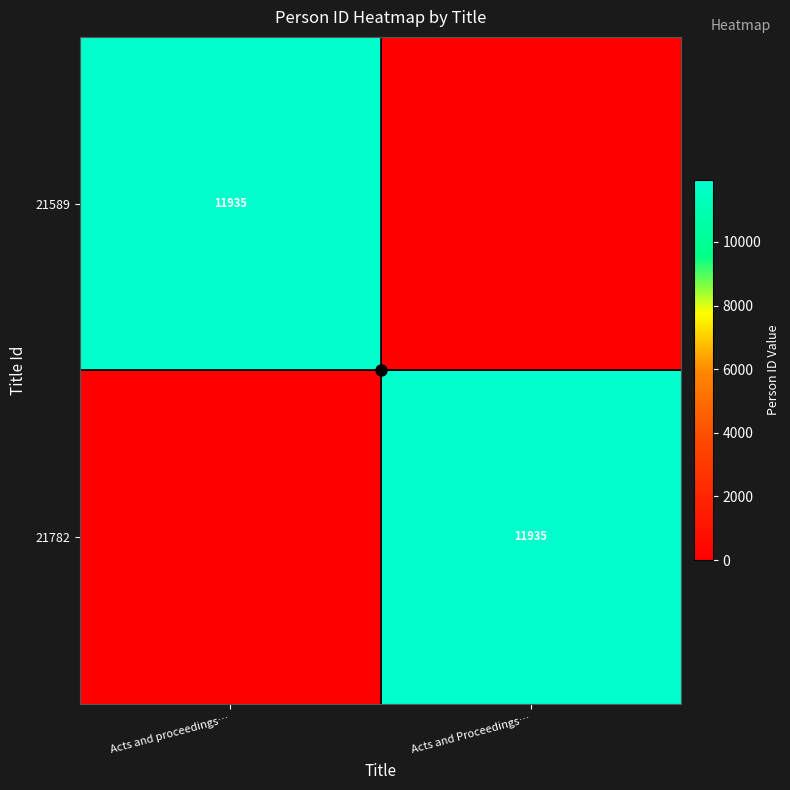

True or false: 21782 has a value of 3270 at Acts and Proceedings….

False